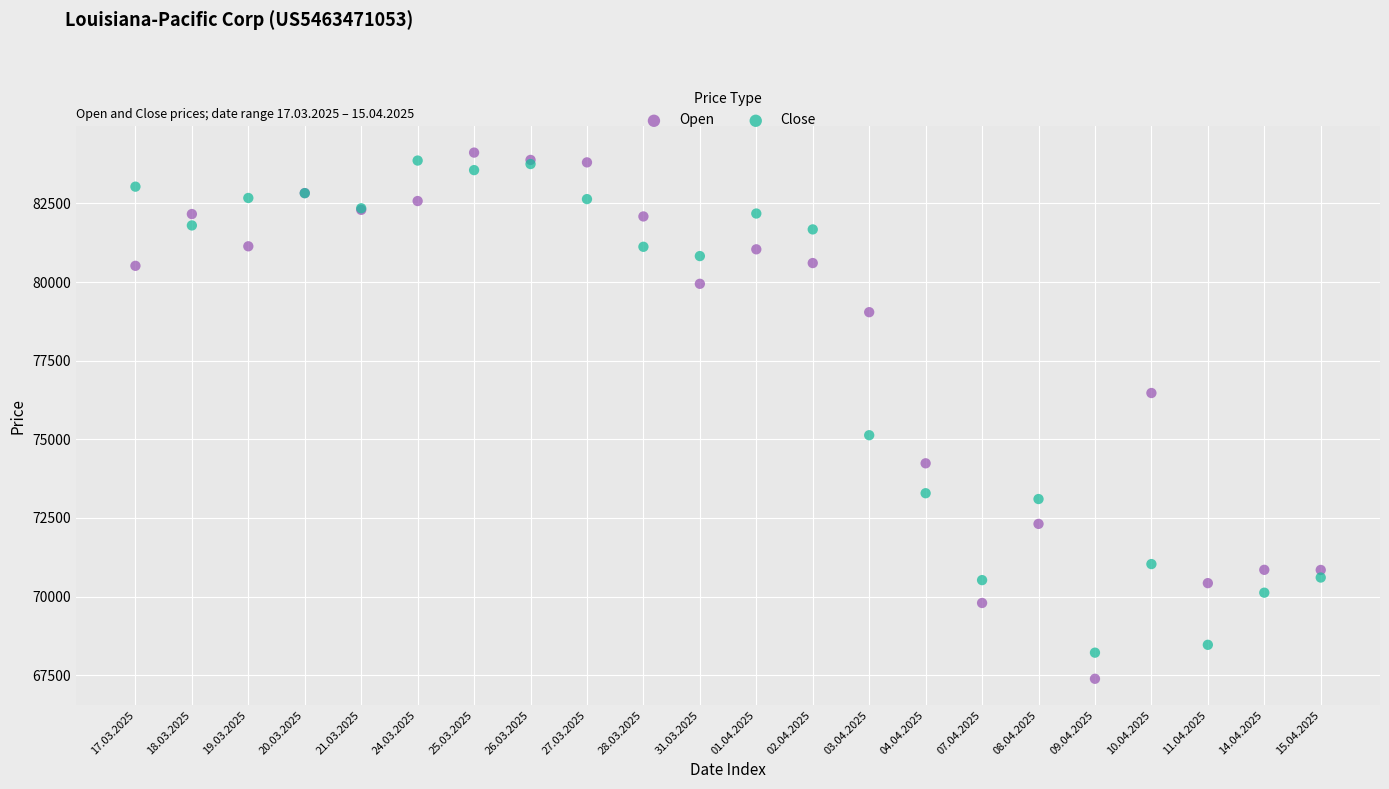

Which series contains the lowest Y value?

Open